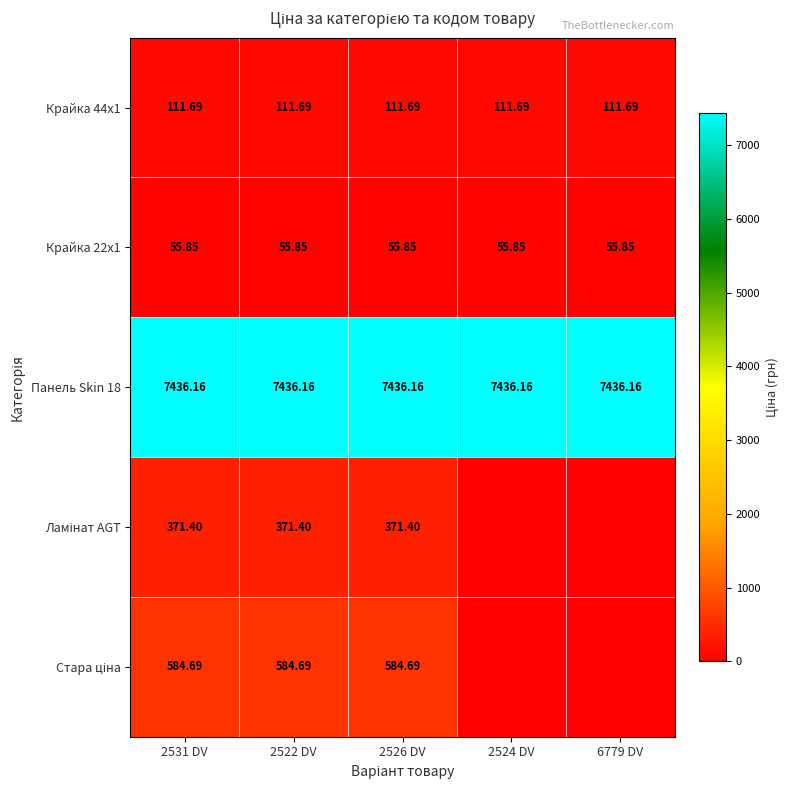

Is the value of Крайка 44x1 at 2522 DV greater than the value of Крайка 22x1 at 2526 DV?

Yes